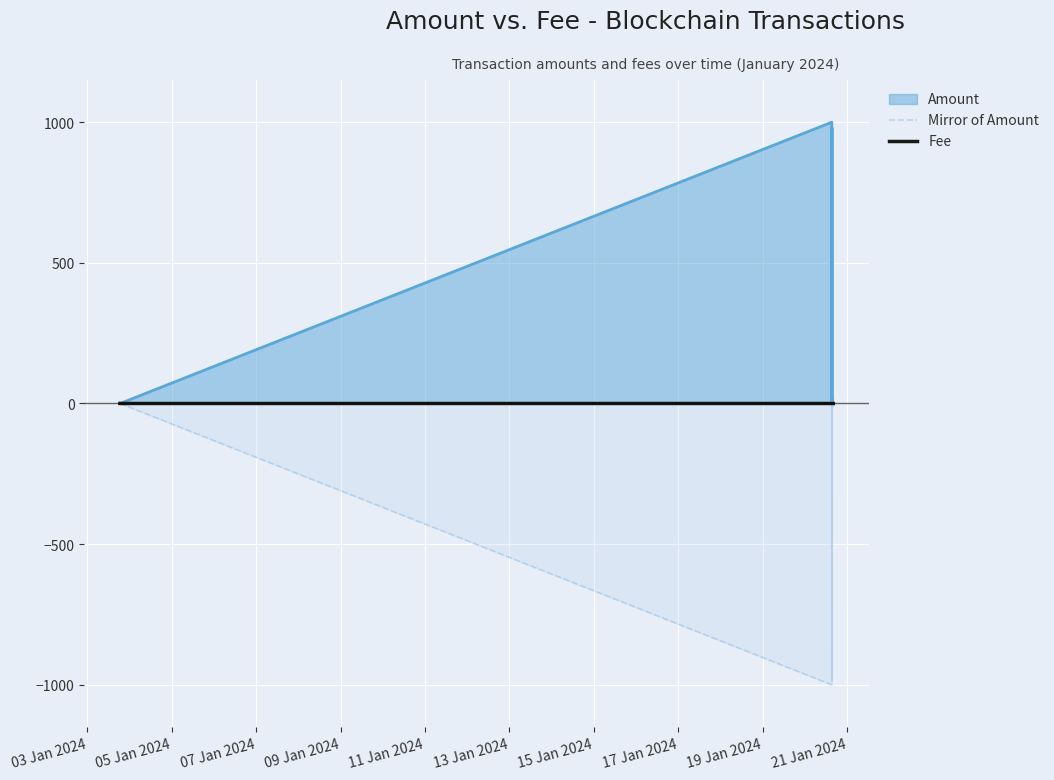

What is the label of the 5th point from the left?

11 Jan 2024